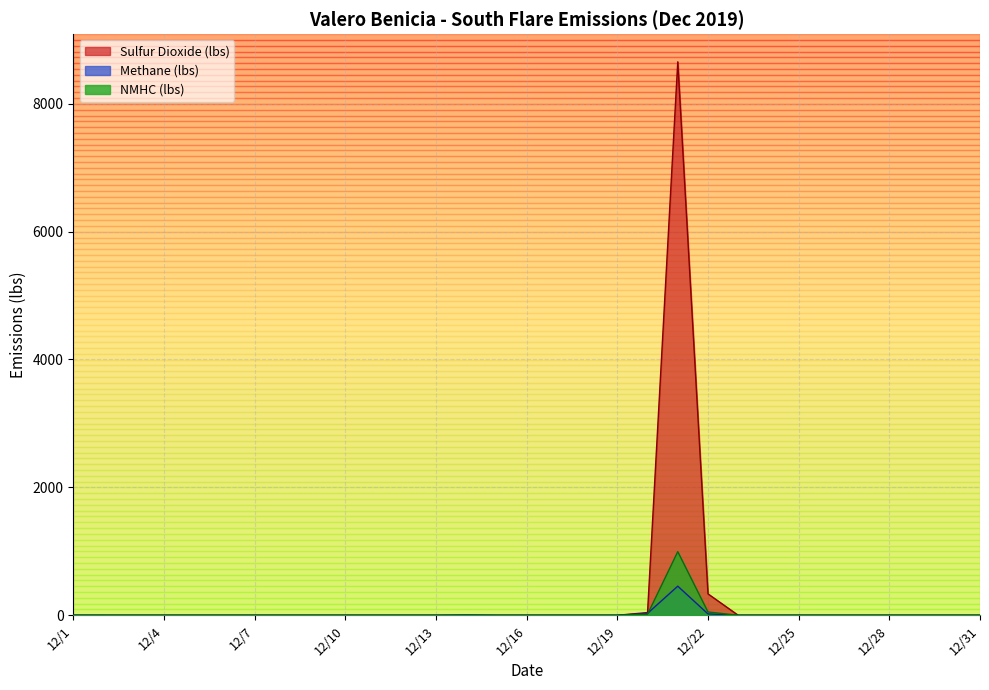

Rank the series by their maximum value, from highest to lowest.

Sulfur Dioxide (lbs), NMHC (lbs), Methane (lbs)